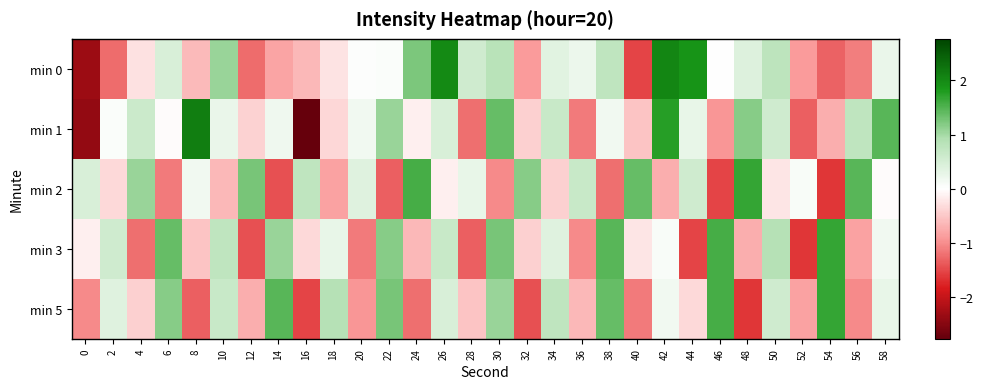

Rank the series at 56 from highest to lowest value.

min 2, min 1, min 3, min 5, min 0